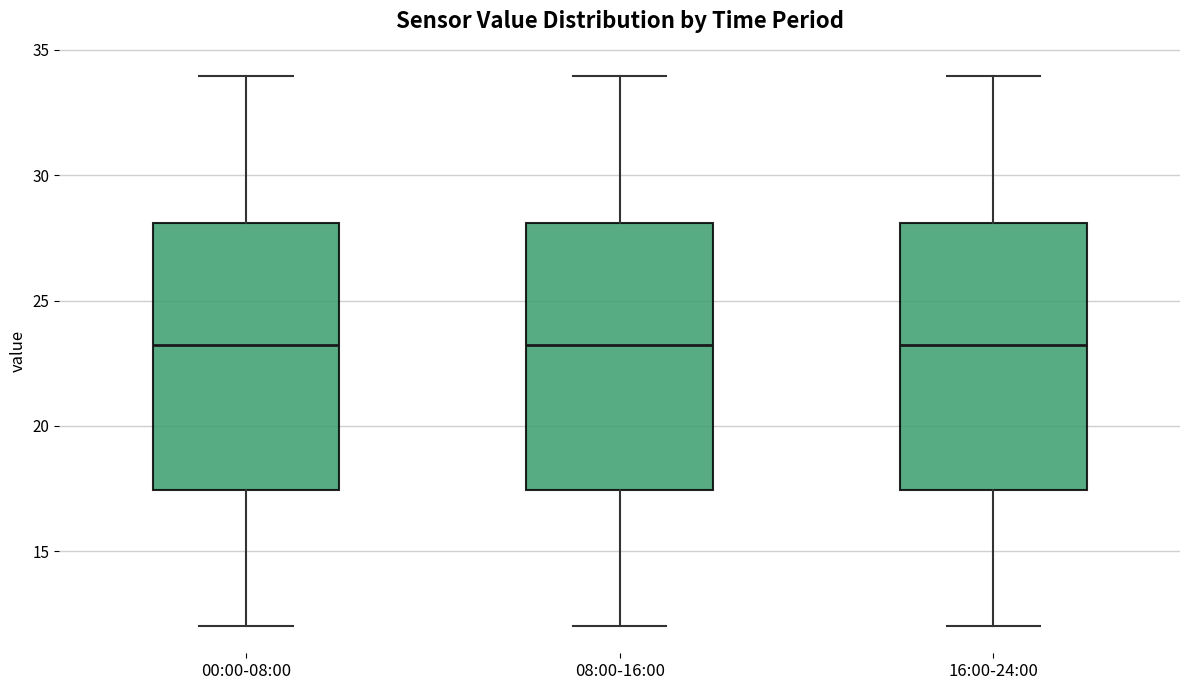

Reading left to right, read every box against the y-axis: the position of its median line, the range the box covers, and the ends of its whiskers. The values are not printed on the chart, so give them approximately, as read against the axis.

00:00-08:00: median 23.0, box 17.5 to 28.0, whiskers 12.0 to 34.0
08:00-16:00: median 23.0, box 17.5 to 28.0, whiskers 12.0 to 34.0
16:00-24:00: median 23.0, box 17.5 to 28.0, whiskers 12.0 to 34.0